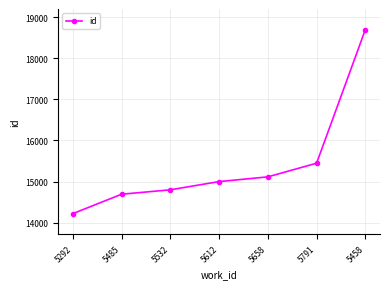

What is the difference between the values at 5292 and 5485?

473